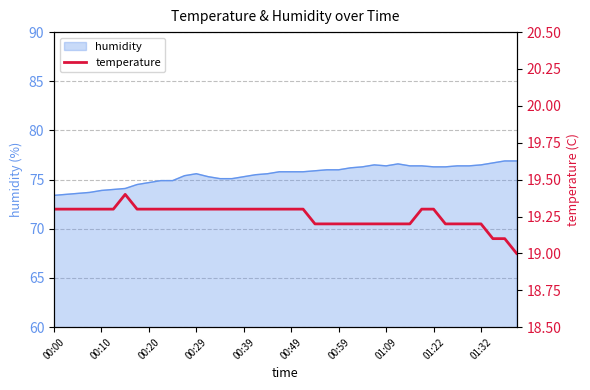

Reading left to right, list all the values displayed in this chart.

19.3	19.3	19.3	19.3	19.3	19.3	19.4	19.3	19.3	19.3	19.3	19.3	19.3	19.3	19.3	19.3	19.3	19.3	19.3	19.3	19.3	19.3	19.2	19.2	19.2	19.2	19.2	19.2	19.2	19.2	19.2	19.3	19.3	19.2	19.2	19.2	19.2	19.1	19.1	19.0